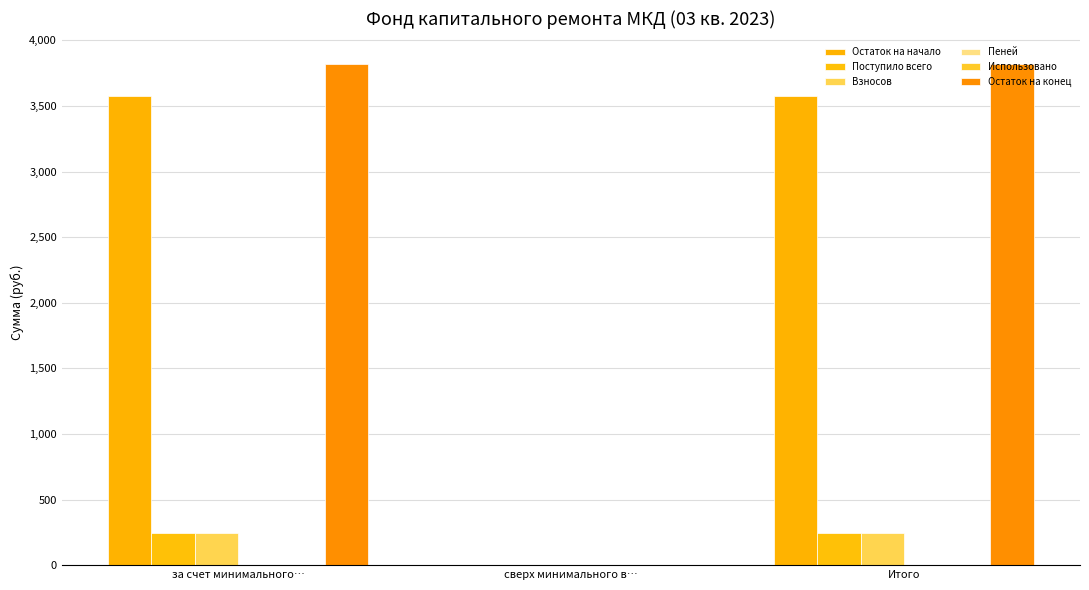

Count the Пеней values in the range 0 to 1.

1